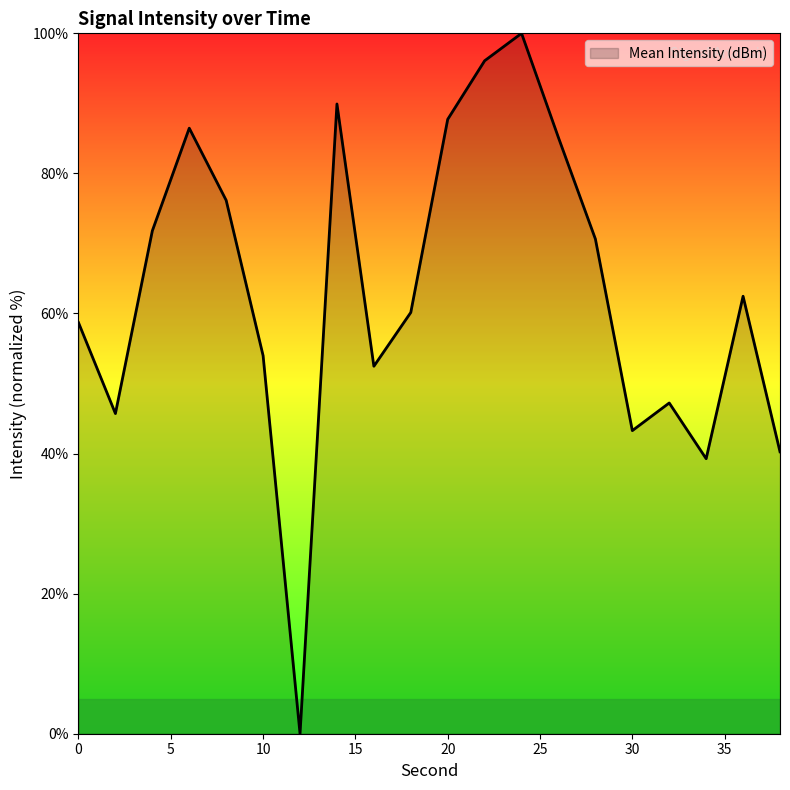

What is the greatest value displayed?

100.0